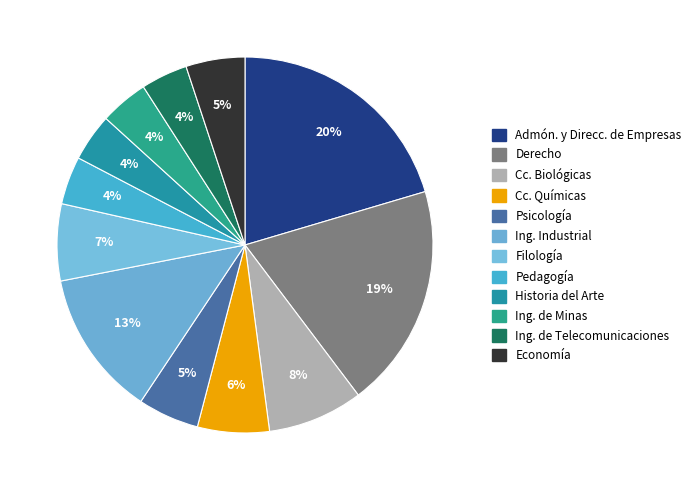

Which category has the biggest portion of the pie?

Admón. y Direcc. de Empresas